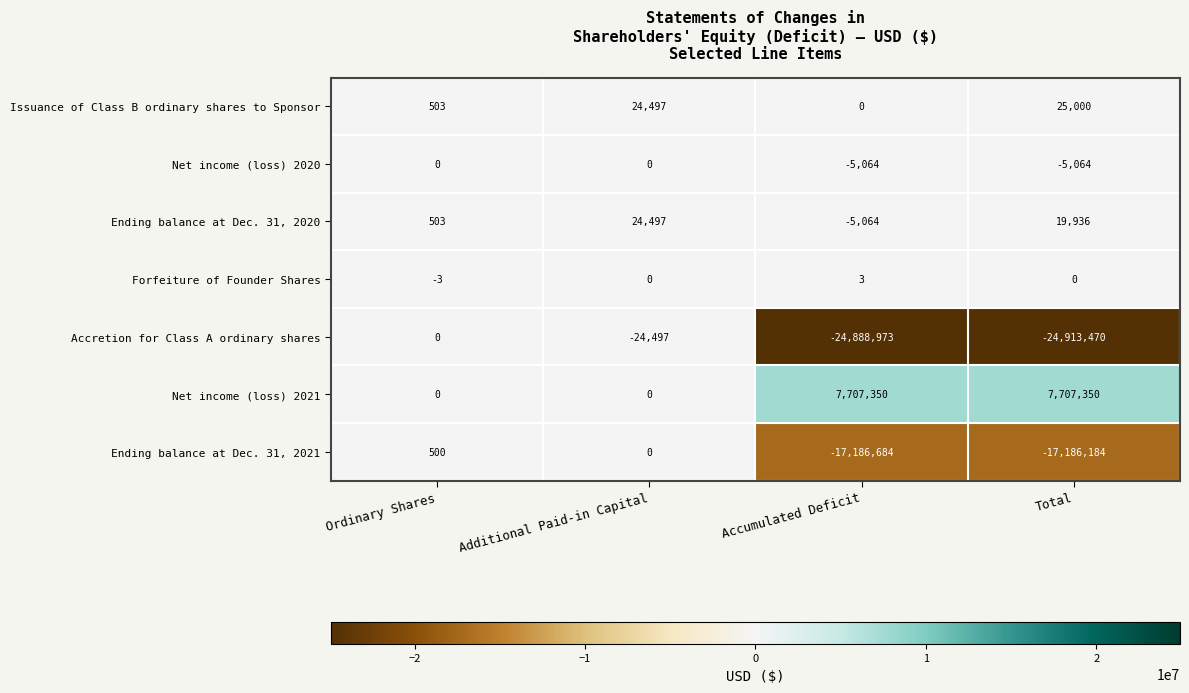

At which label is Ending balance at Dec. 31, 2020 closest to 9716?

Ordinary Shares